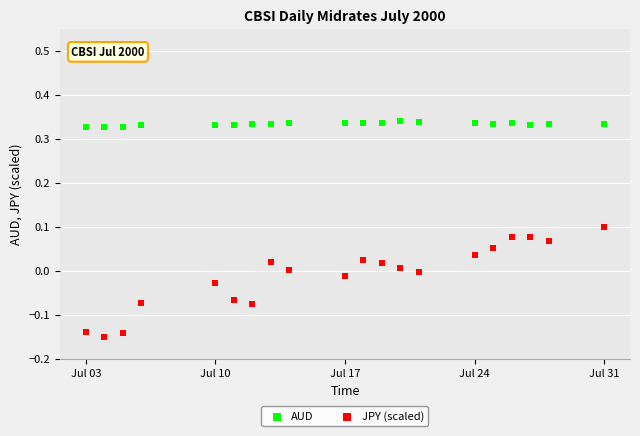

Which series reaches the maximum Y coordinate?

AUD